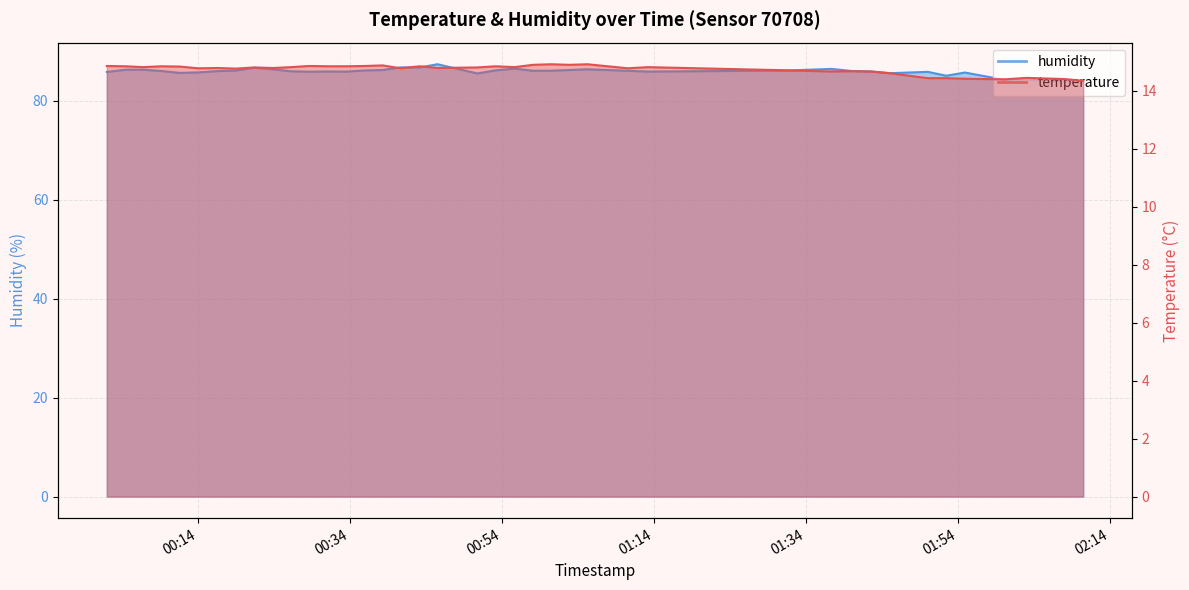

Which series has the widest spread of values?

humidity